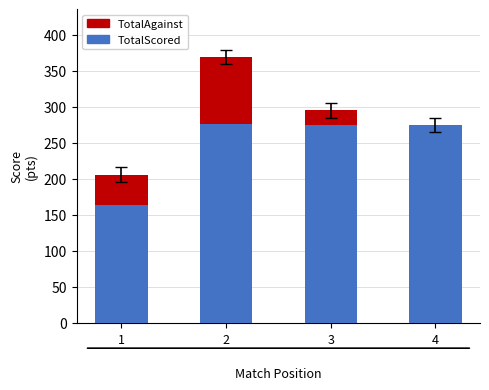

What is the maximum value shown in the chart?

369